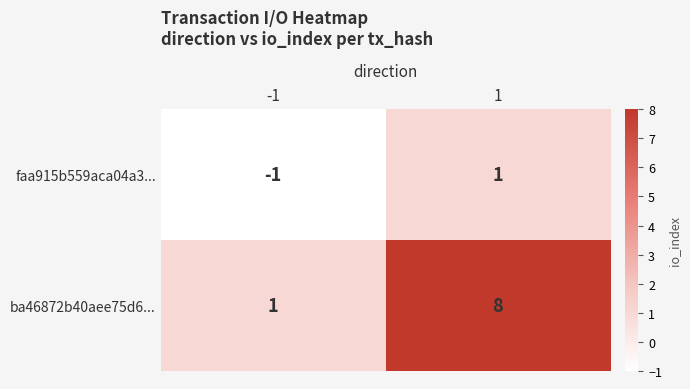

What is the sum of all ba46872b40aee75d6... values?

9